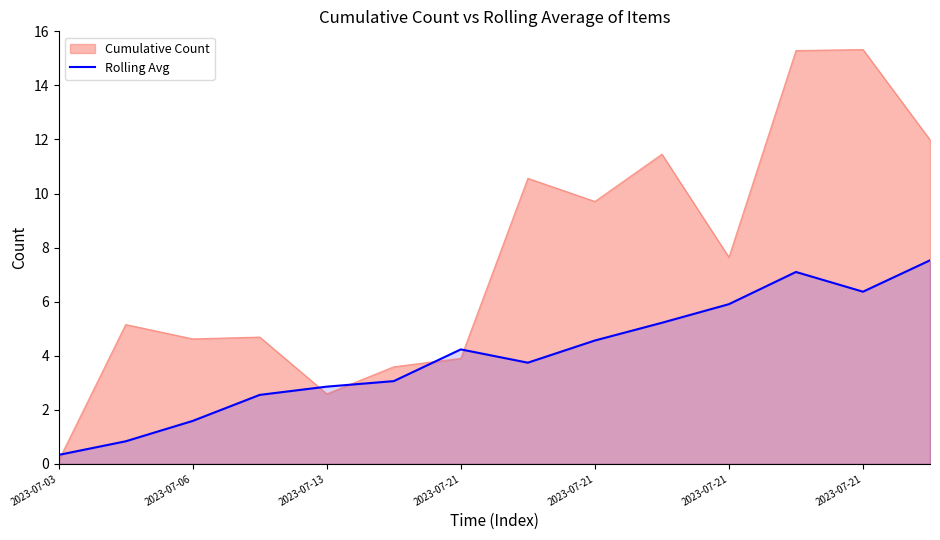

What is the maximum value shown in the chart?

15.3